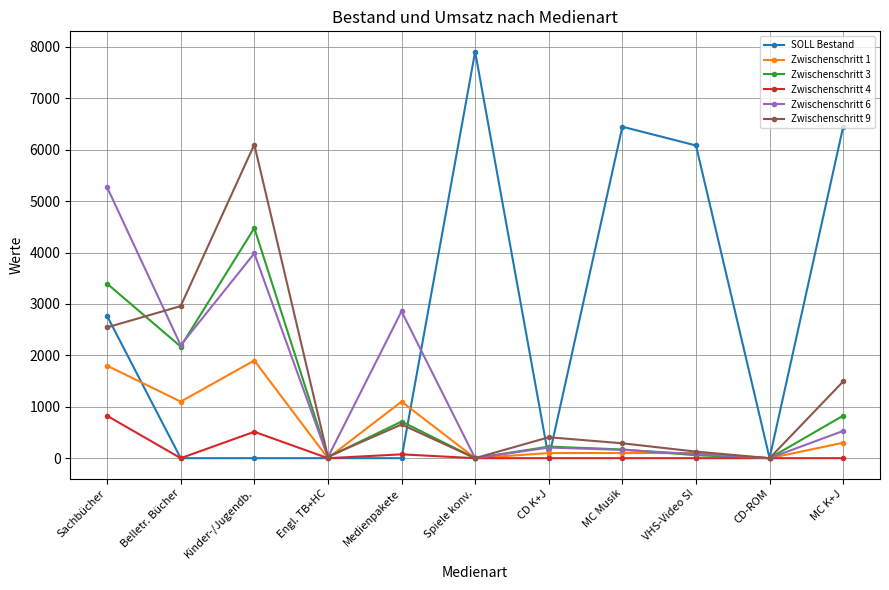

What is the difference between the highest and lowest values at MC K+J?

6448.3